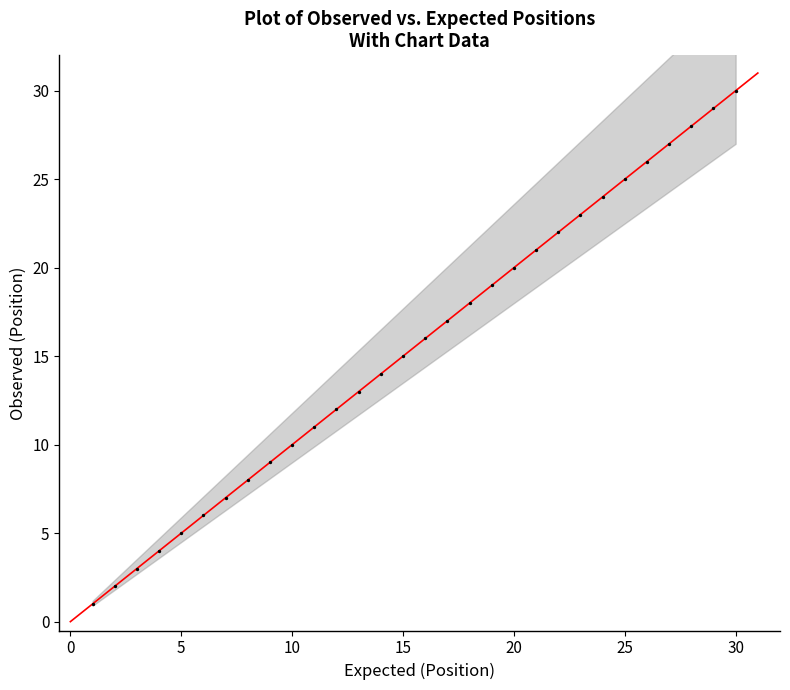

What is the range of Y values (max minus min)?

29